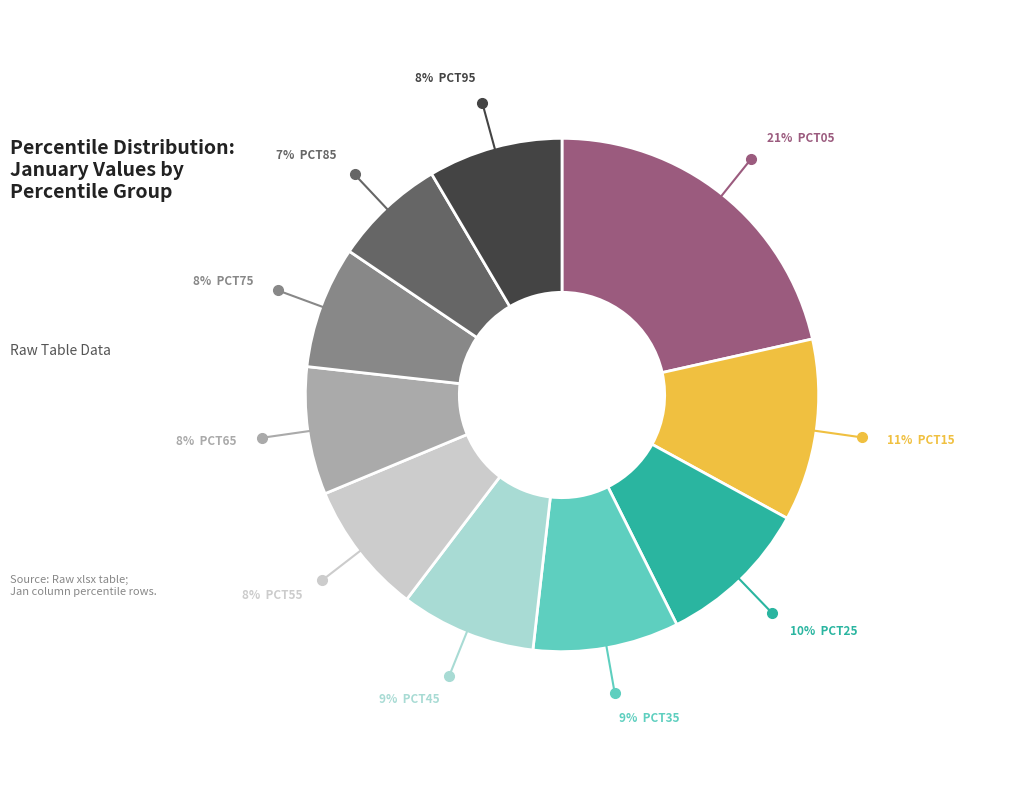

What is the largest slice in the pie chart?

pct05